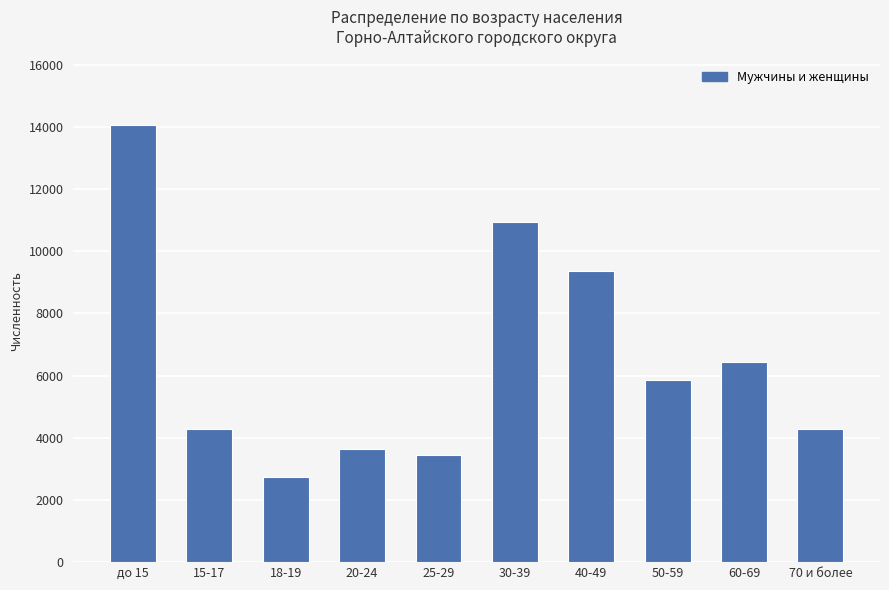

What is the ratio of the value at до 15 to the value at 20-24?

3.9